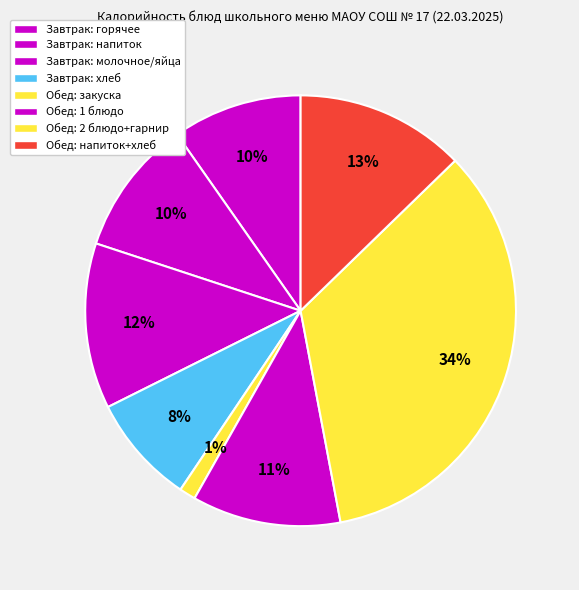

How many slices are in this pie chart?

8